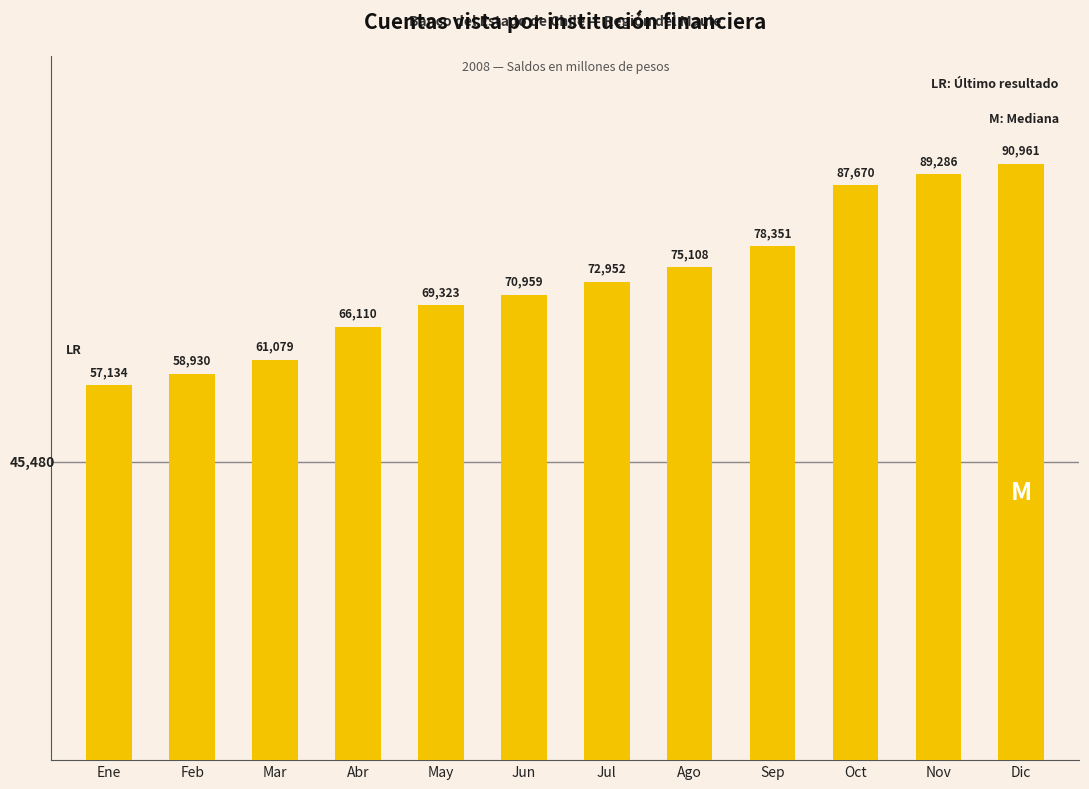

How many series are shown in this chart?

1